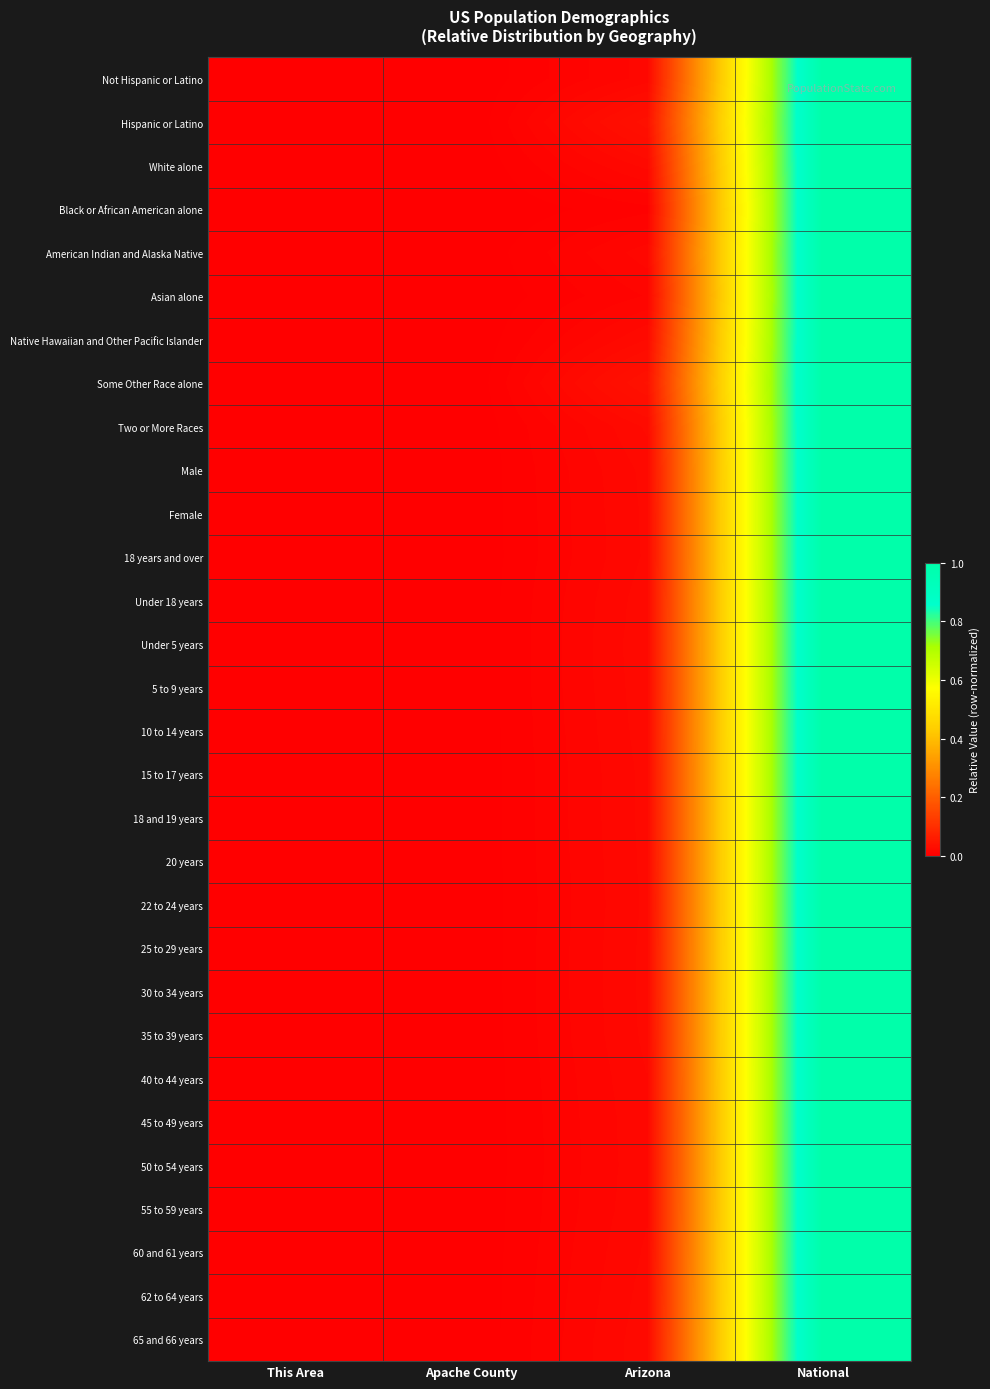

Rank the series at National from highest to lowest value.

Not Hispanic or Latino, Hispanic or Latino, White alone, Black or African American alone, American Indian and Alaska Native, Asian alone, Native Hawaiian and Other Pacific Islander, Some Other Race alone, Two or More Races, Male, Female, 18 years and over, Under 18 years, Under 5 years, 5 to 9 years, 10 to 14 years, 15 to 17 years, 18 and 19 years, 20 years, 22 to 24 years, 25 to 29 years, 30 to 34 years, 35 to 39 years, 40 to 44 years, 45 to 49 years, 50 to 54 years, 55 to 59 years, 60 and 61 years, 62 to 64 years, 65 and 66 years